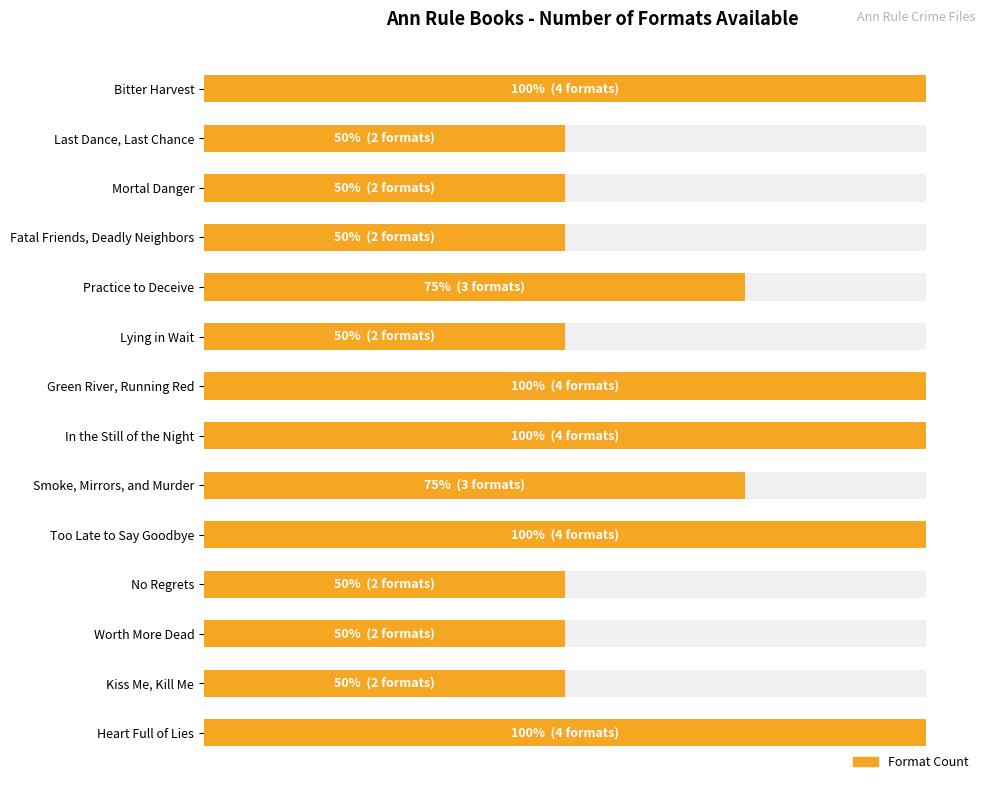

Which has a higher value, Heart Full of Lies or Kiss Me, Kill Me?

Heart Full of Lies